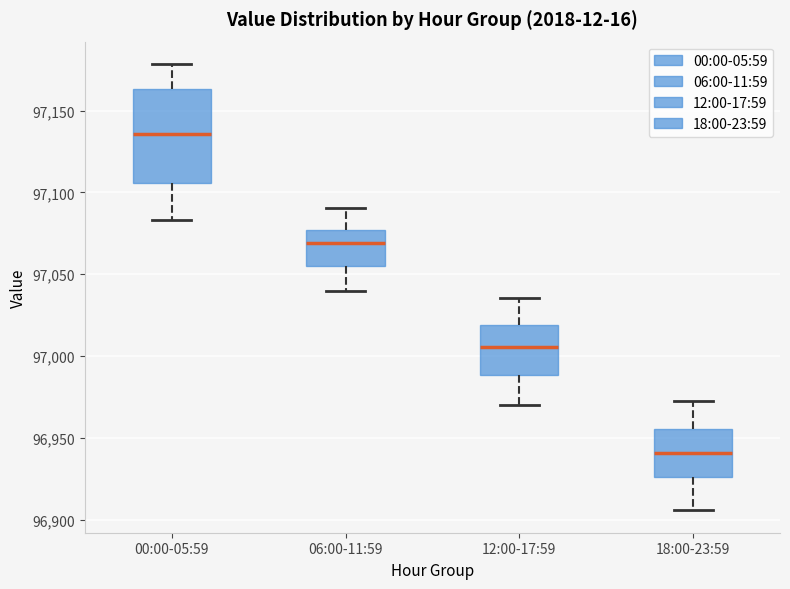

Which box is the tallest, from its lower edge to its upper edge?

00:00-05:59